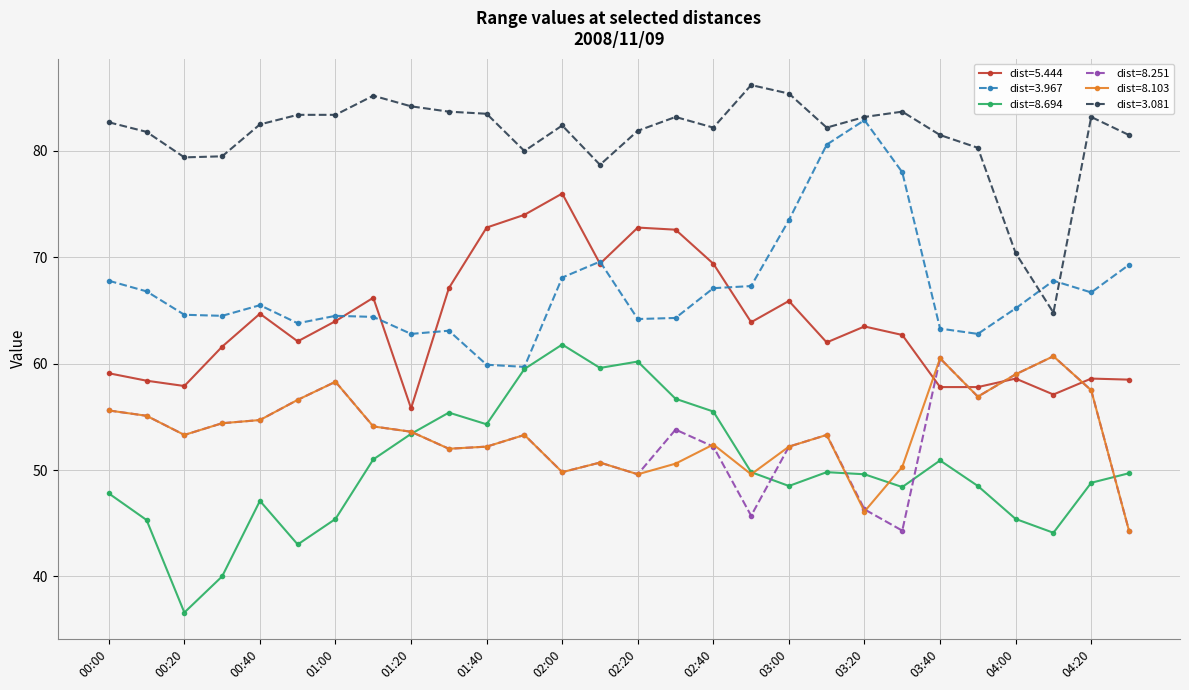

True or false: dist=8.694 and dist=3.081 cross at least once.

False